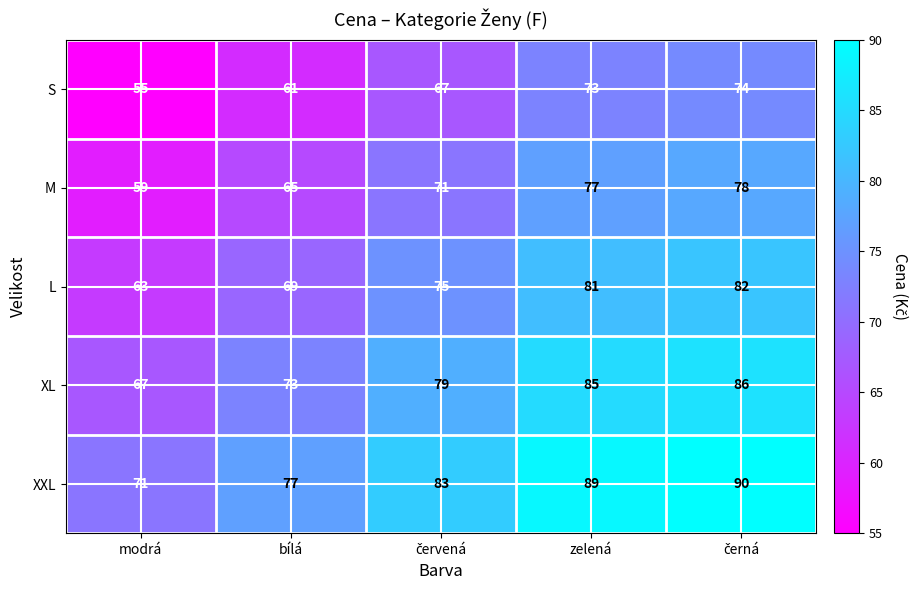

What is the sum of all S values?

330